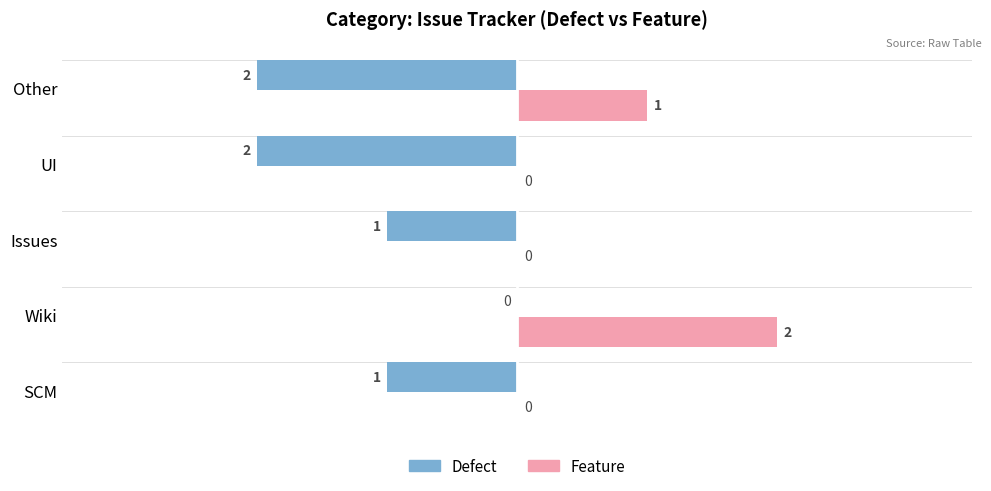

Between Wiki and Other, which series saw the biggest shift?

Defect